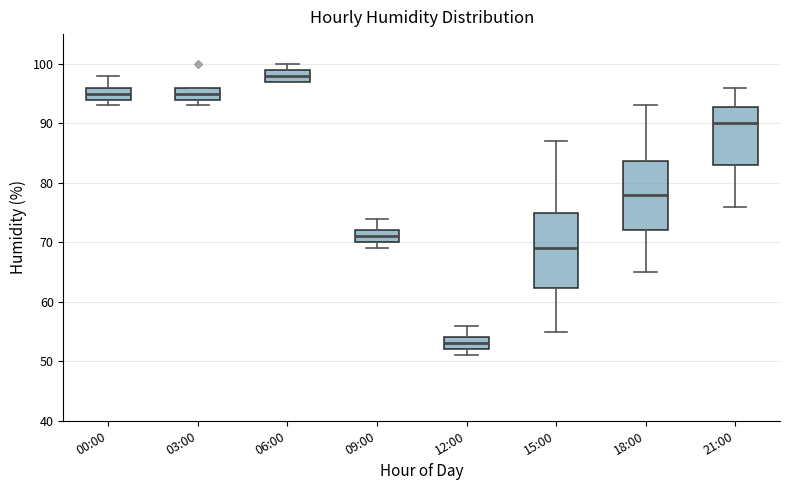

Reading left to right, transcribe this box plot: for each box, give where its median line is, the range the box spans, and where its two whiskers end, as read against the y-axis. The values are not printed on the chart, so give them approximately, as read against the axis.

00:00: median 95, box 94 to 96, whiskers 93 to 98
03:00: median 95, box 94 to 96, whiskers 93 to 96
06:00: median 98, box 97 to 99, whiskers 97 to 100
09:00: median 71, box 70 to 72, whiskers 69 to 74
12:00: median 53, box 52 to 54, whiskers 51 to 56
15:00: median 69, box 62 to 75, whiskers 55 to 87
18:00: median 78, box 72 to 84, whiskers 65 to 93
21:00: median 90, box 83 to 93, whiskers 76 to 96